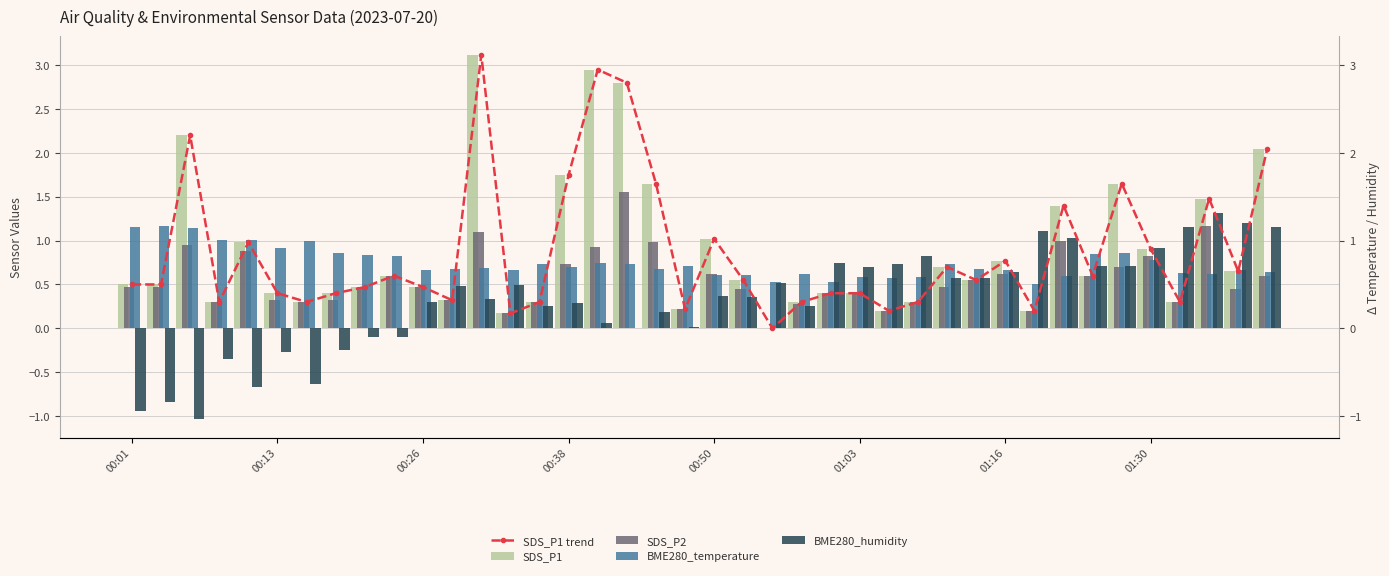

At which label is SDS_P1 closest to 1?

00:50